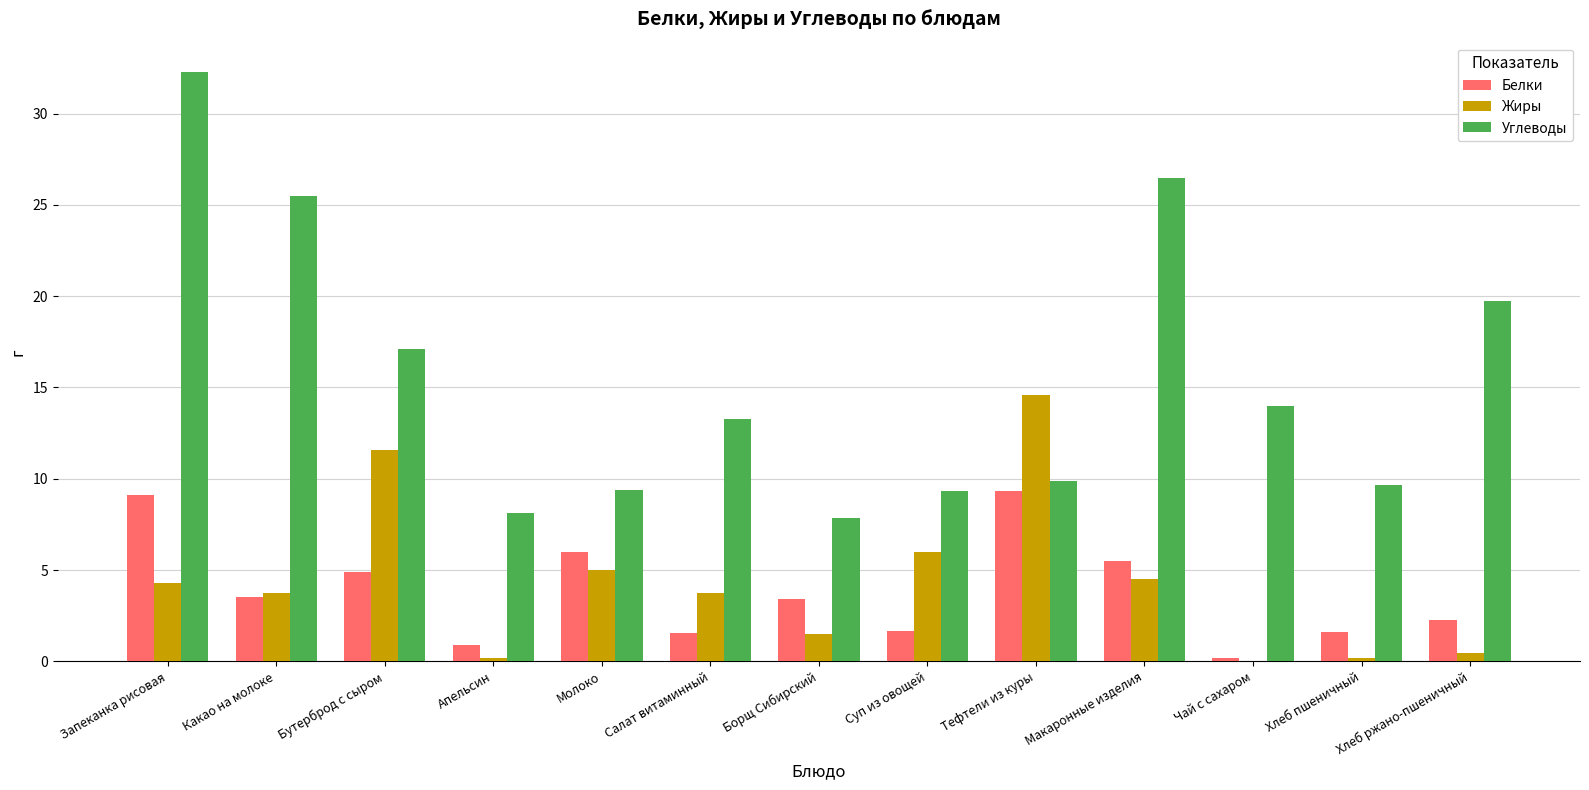

Is the value of Жиры at Борщ Сибирский greater than the value of Белки at Тефтели из куры?

No